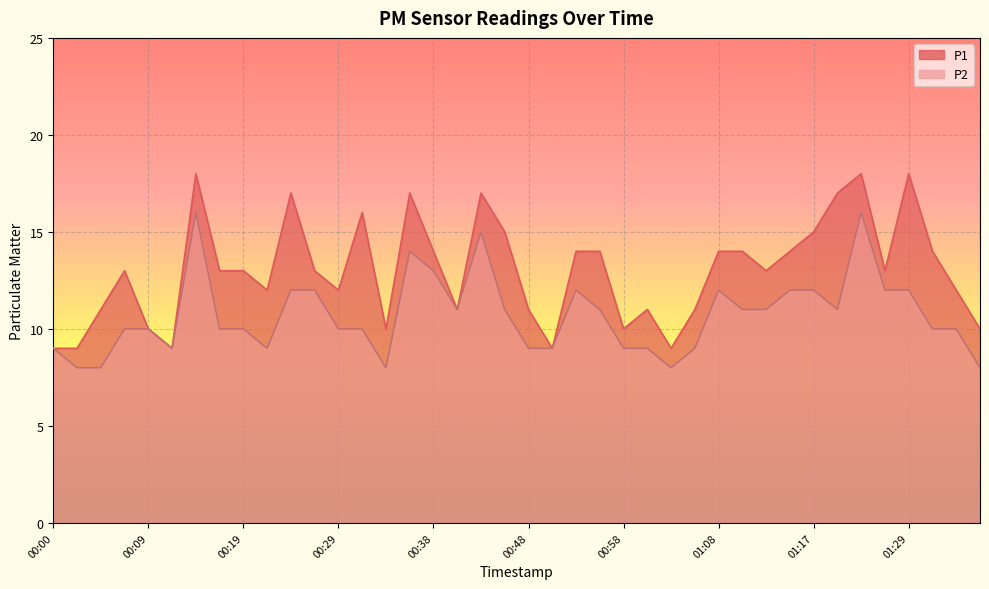

How many distinct data groups are displayed?

2